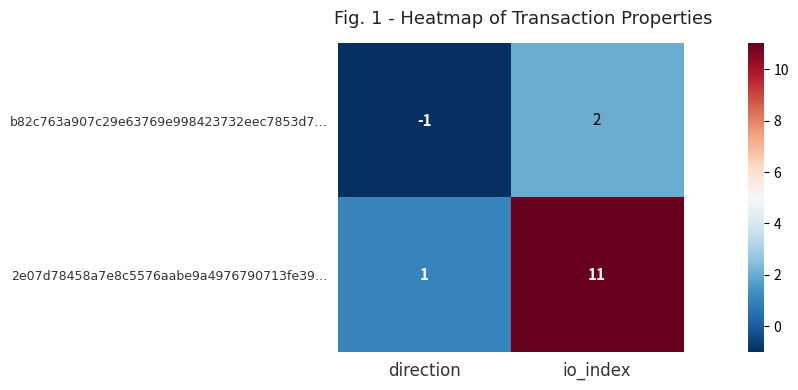

Reading right to left, extract all data points from this chart.

b82c763a907c29e63769e998423732eec7853d7…: io_index=2	direction=-1
2e07d78458a7e8c5576aabe9a4976790713fe39…: io_index=11	direction=1